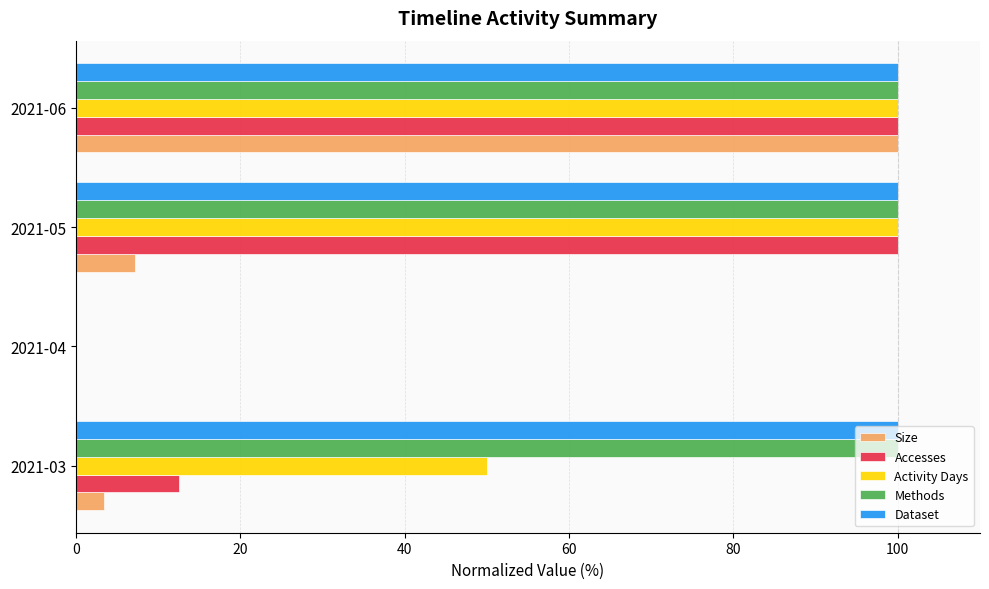

What are all the series names shown in the legend?

Size, Accesses, Activity Days, Methods, Dataset